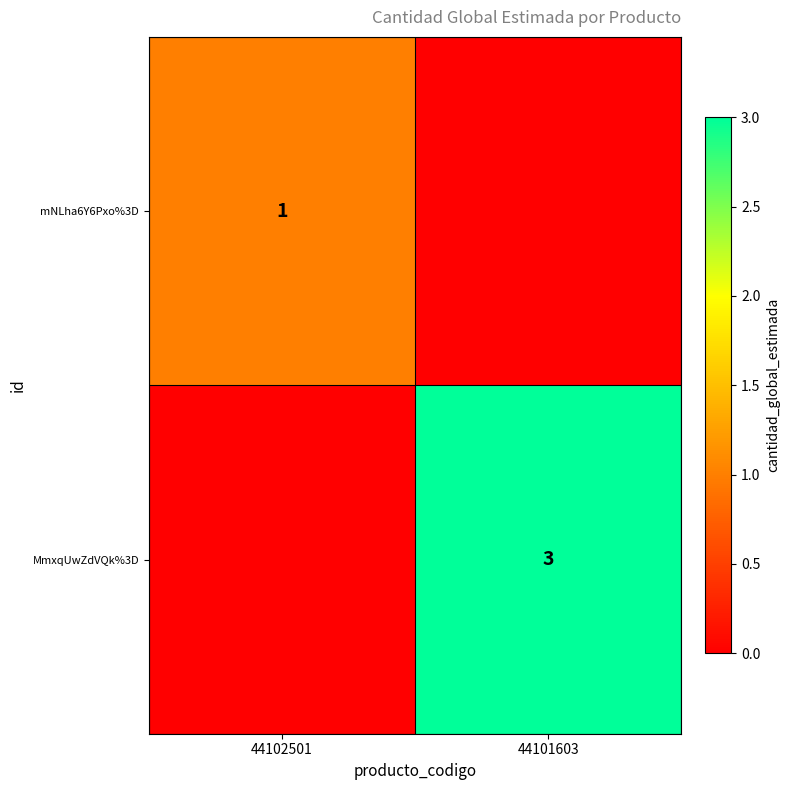

The MmxqUwZdVQk%3D series shows 1 at 44101603. True or false?

False